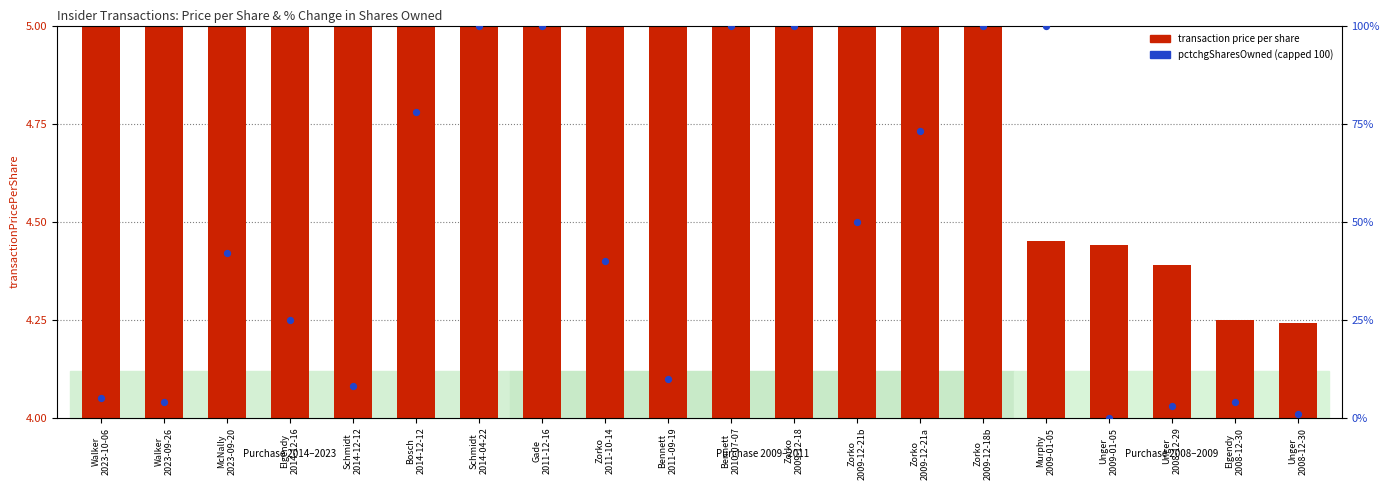

At which category is the sum across all series the highest?

Schmidt
2014-04-22